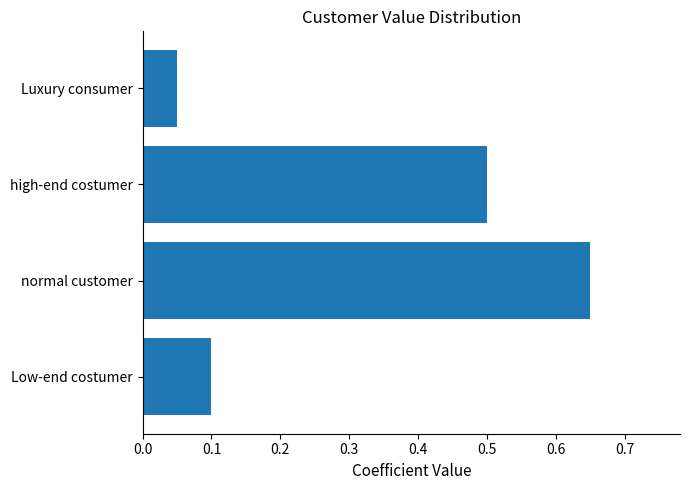

The chart shows a value of 0.2 at Low-end costumer. True or false?

False